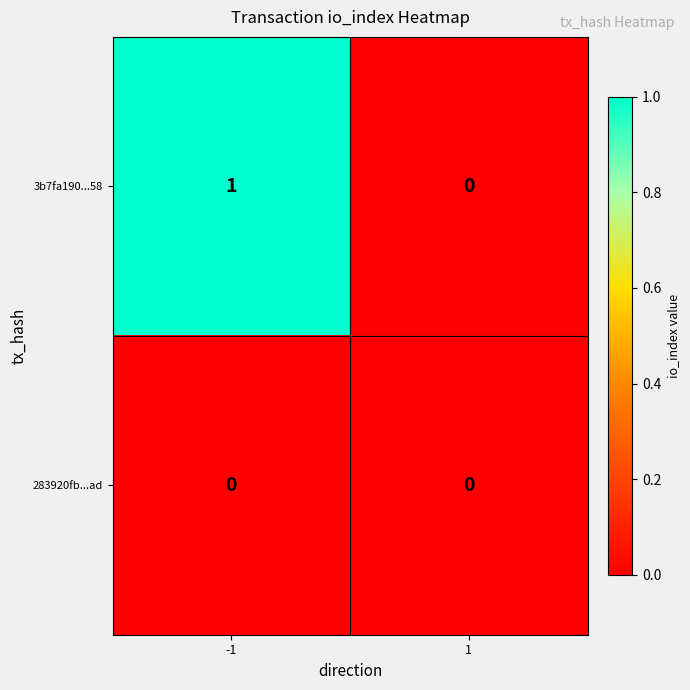

At which category is the sum across all series the highest?

-1